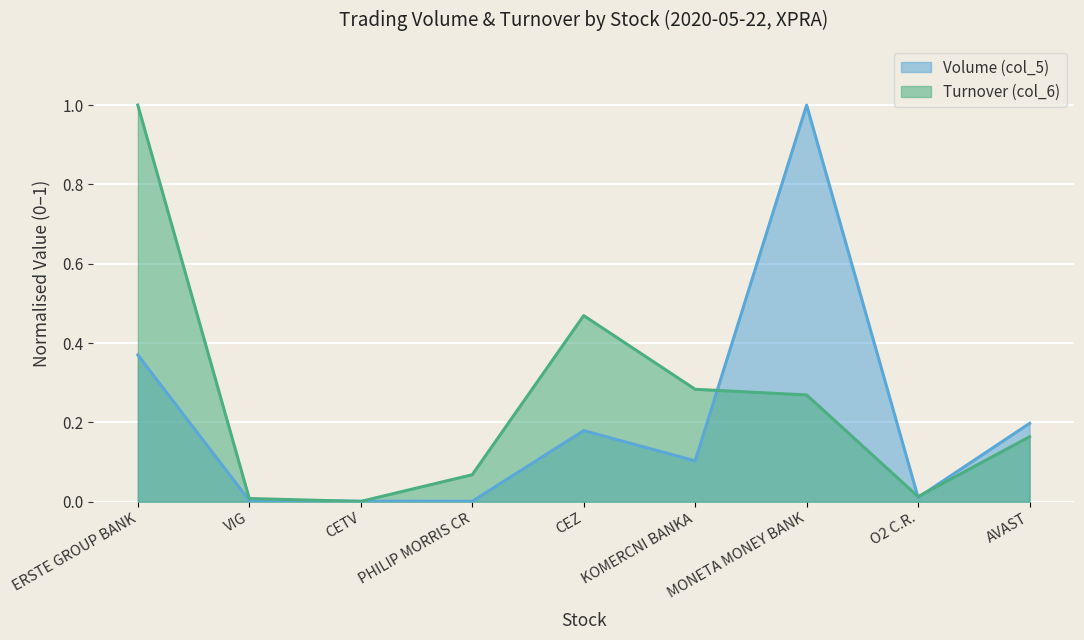

True or false: Turnover (col_6) has a value of 0.0 at VIG.

True